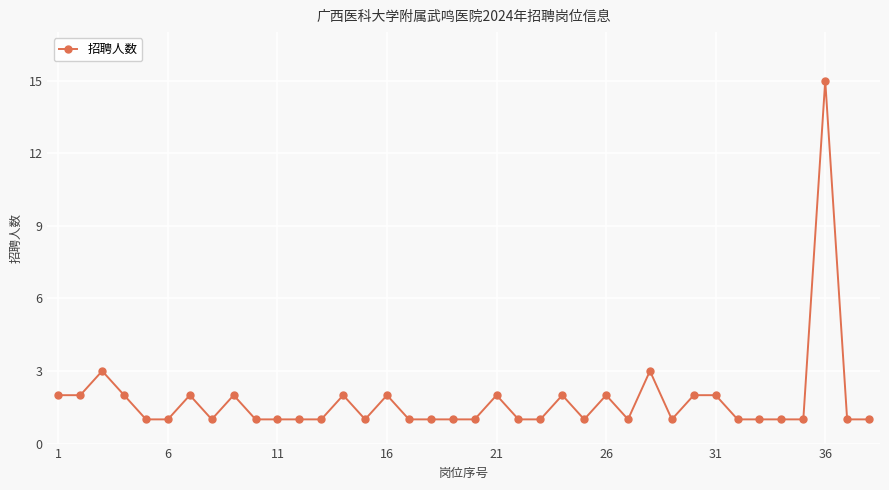

What is the sum of all values?

68